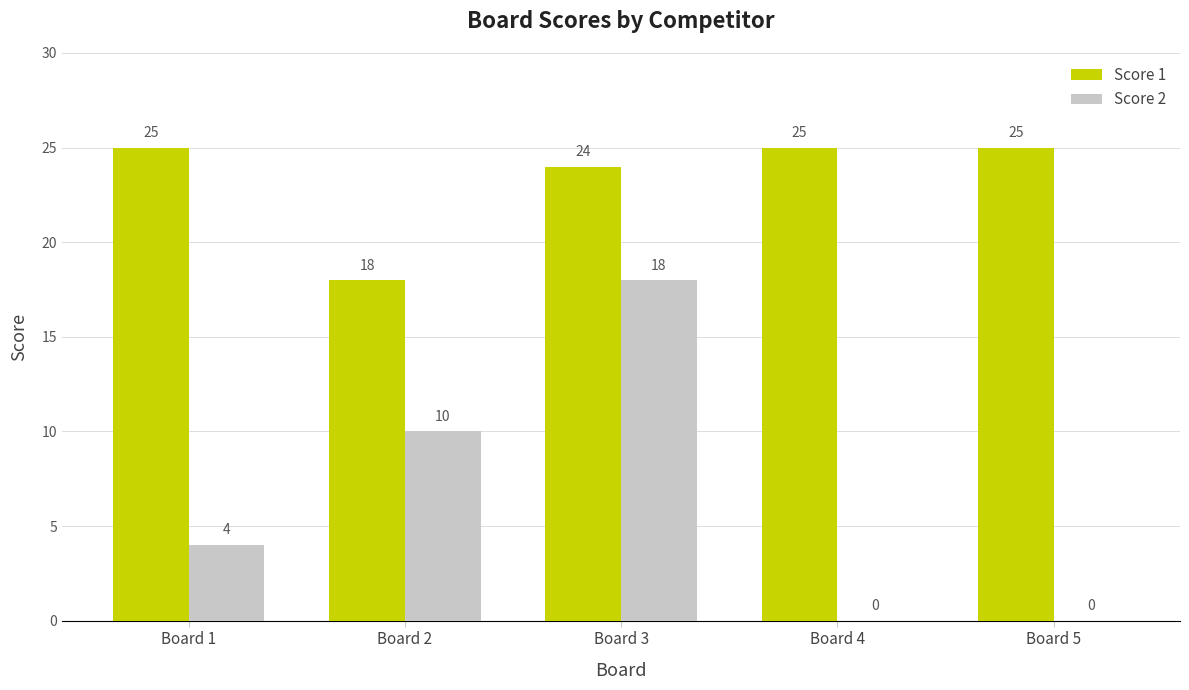

True or false: Score 2 has a value of 0 at Board 5.

True